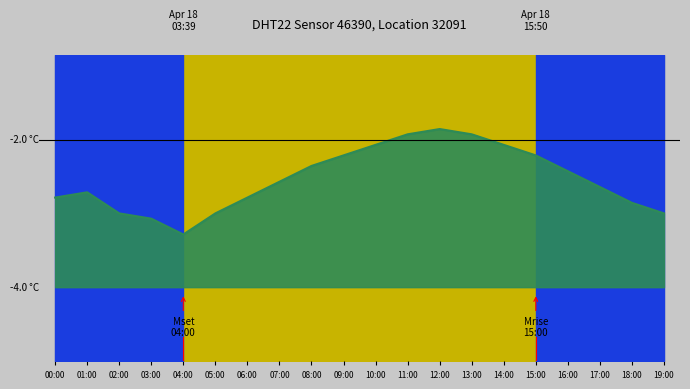

At which label is the value closest to 0?

04:00